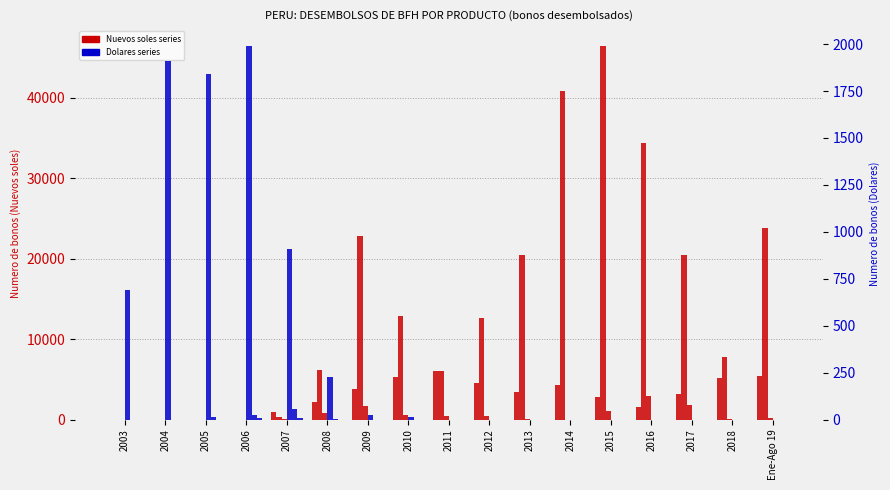

At which category is the sum across all series the highest?

2015